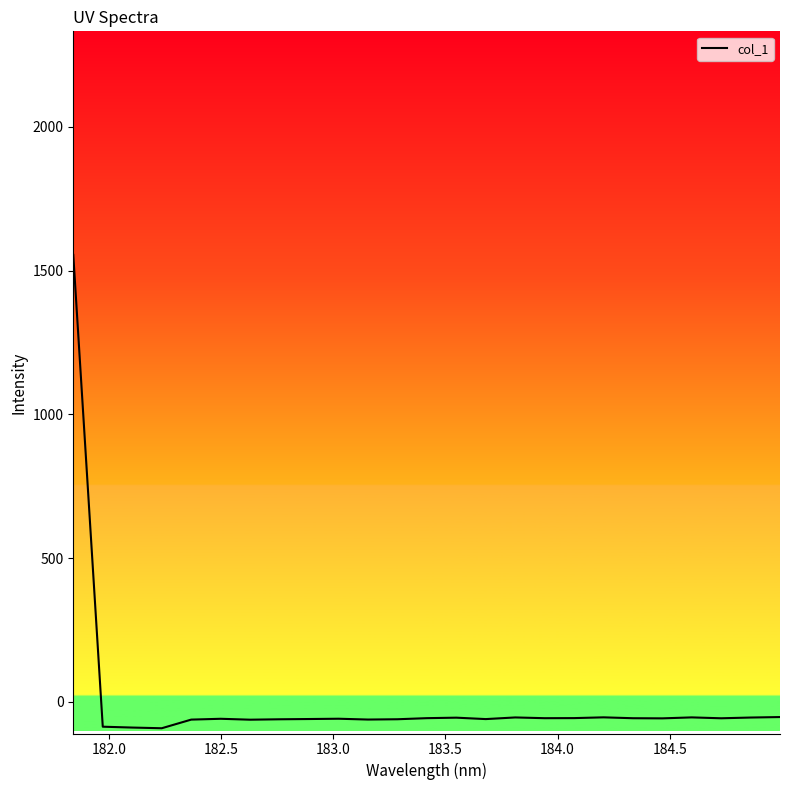

What is the maximum value shown in the chart?

1554.4